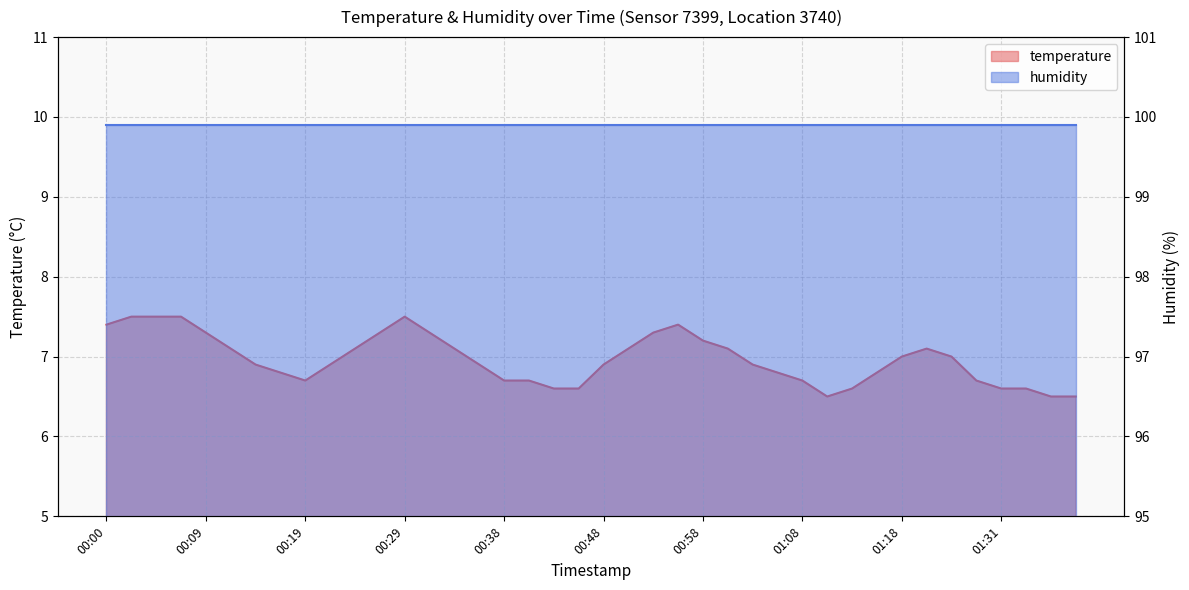

What value does the data have at 01:34?

6.6